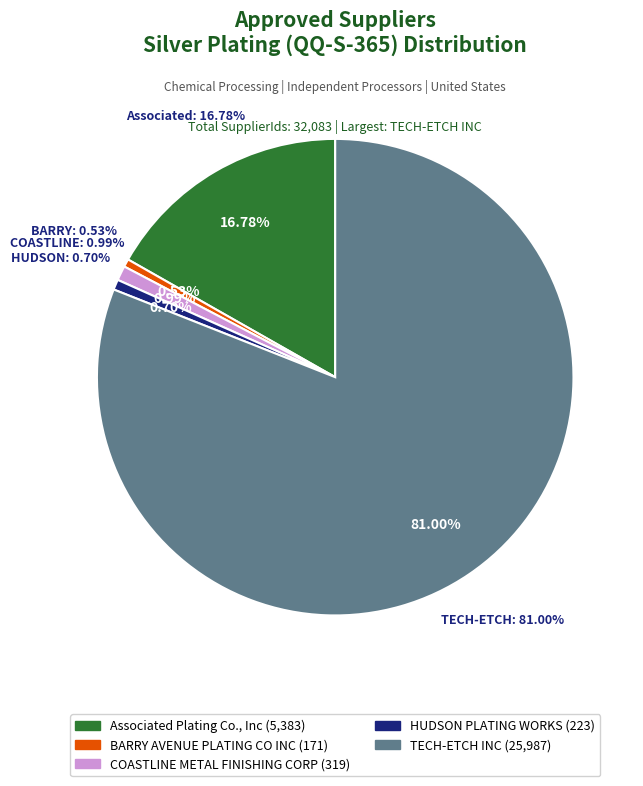

What is the majority slice?

TECH-ETCH INC